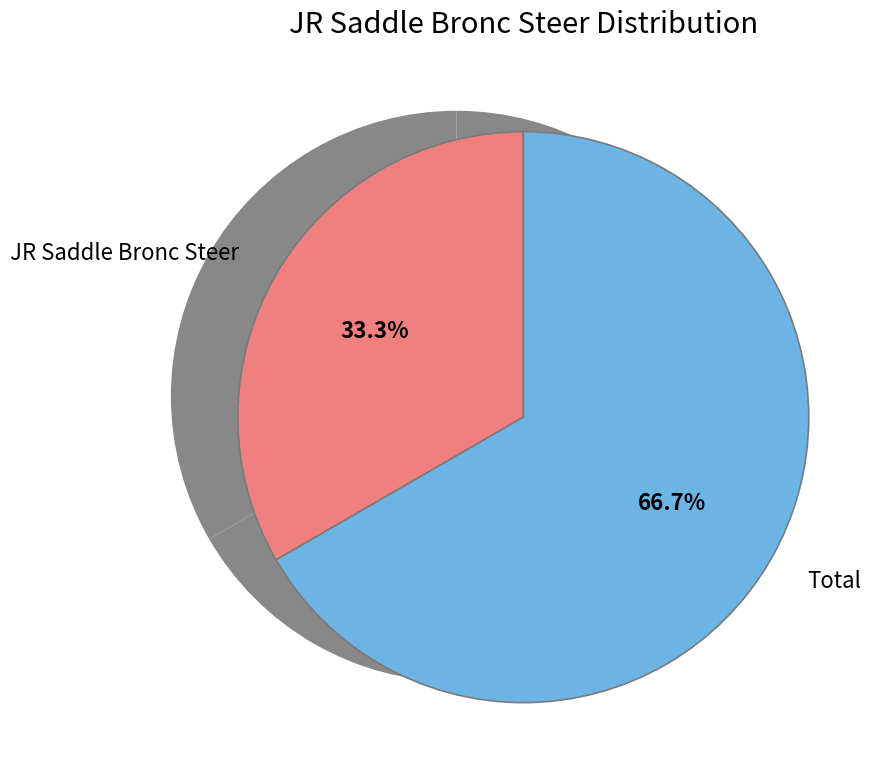

How much of the chart is everything except Total?

33.3%